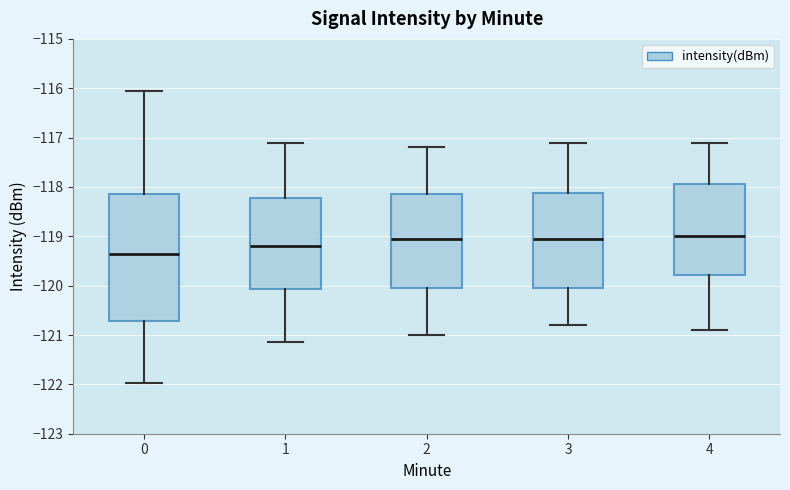

Which box's median line is the lowest?

0